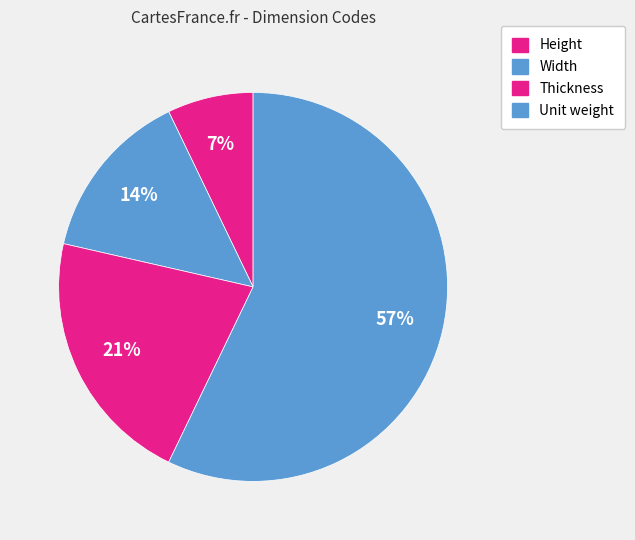

Does Height account for over 50% of the chart?

No